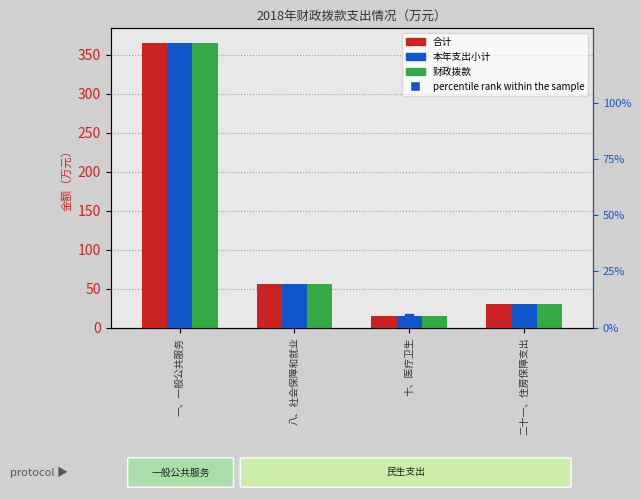

Is the value of 财政拨款 at 十、医疗卫生 greater than the value of percentile rank within the sample at 八、社会保障和就业?

No